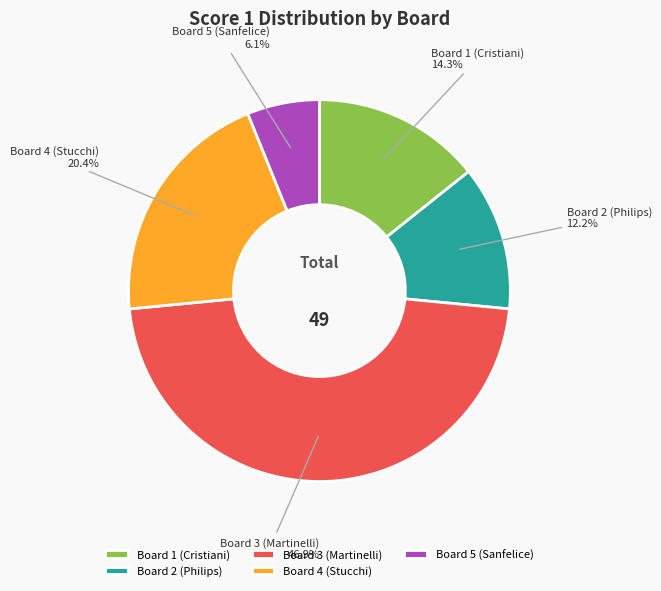

The Board 1 (Cristiani) slice represents 14% of the pie. True or false?

True